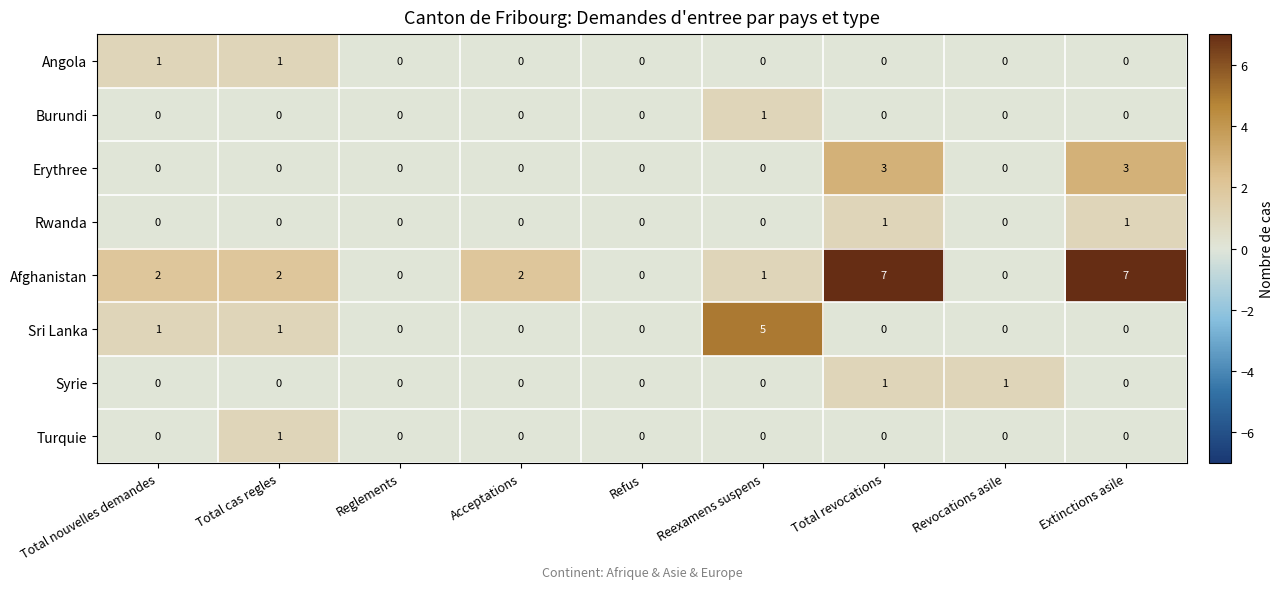

Is the value of Syrie at Total revocations greater than the value of Burundi at Total cas regles?

Yes